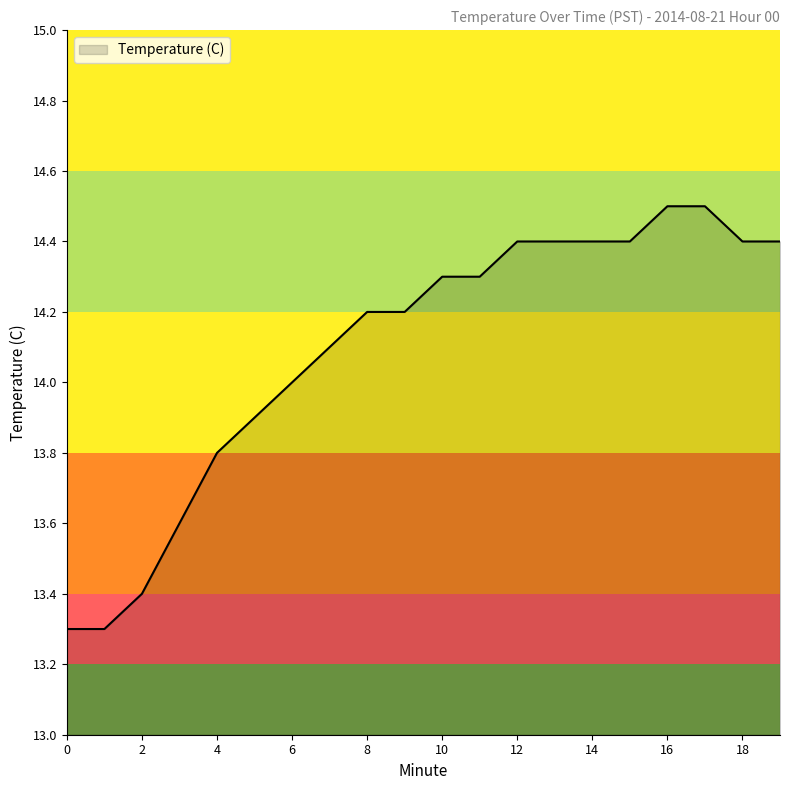

What is the smallest value displayed?

13.3